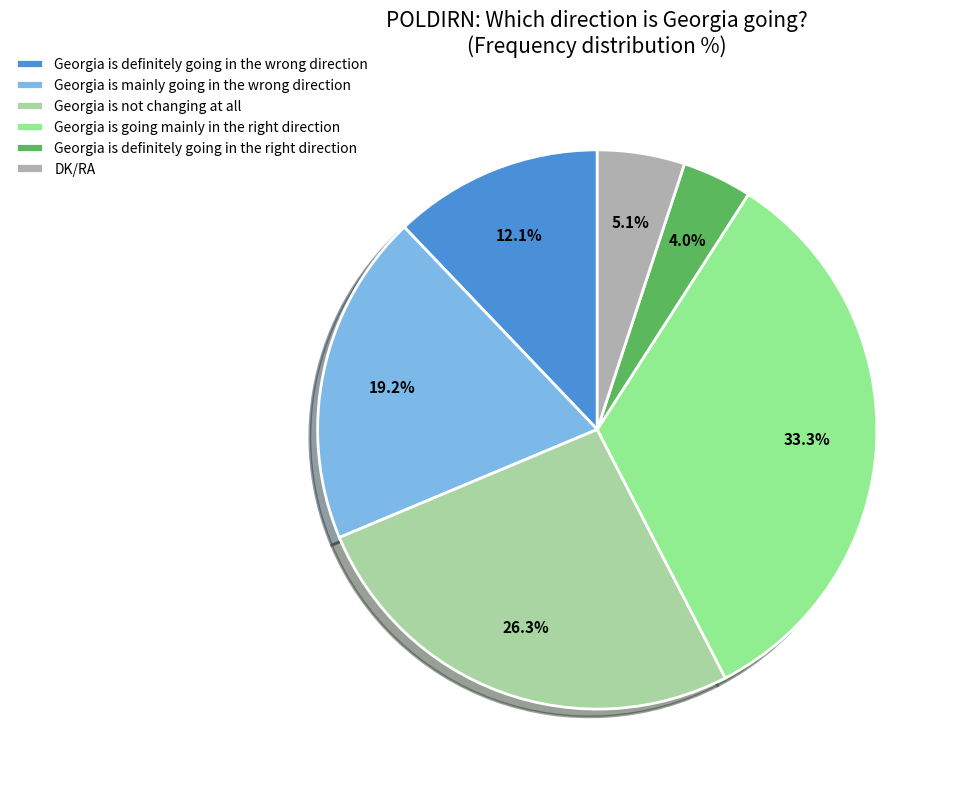

Is there any slice that represents more than half of the pie?

No